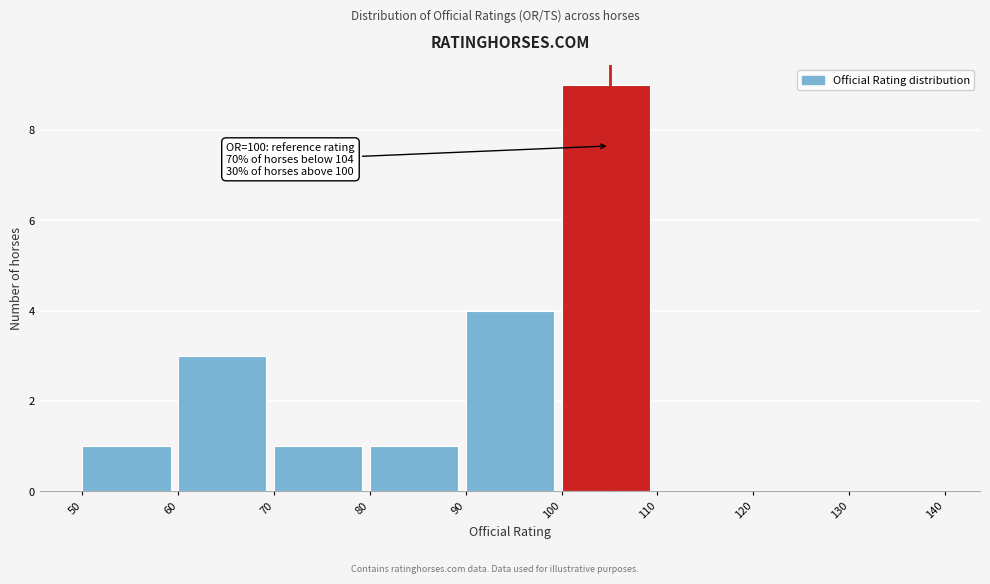

Which range on the x-axis has the tallest bar?

100 to 110